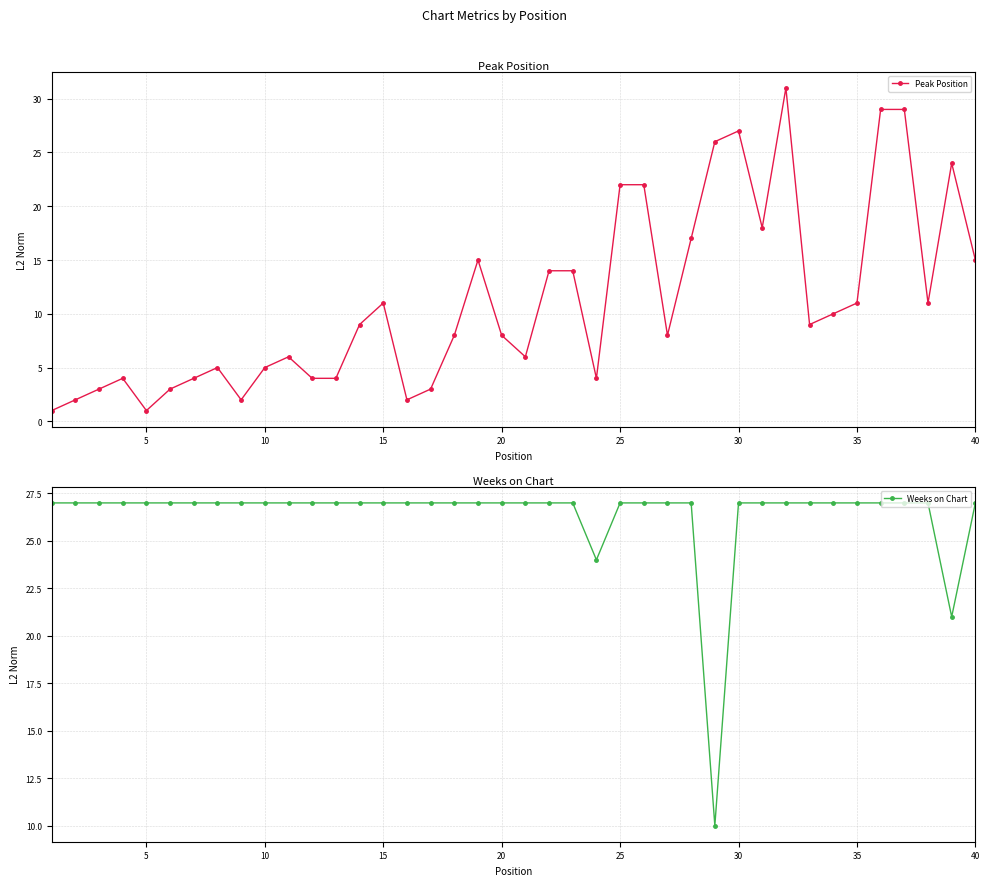

What is the sum of the Weeks on Chart values at 5 and 40?

54